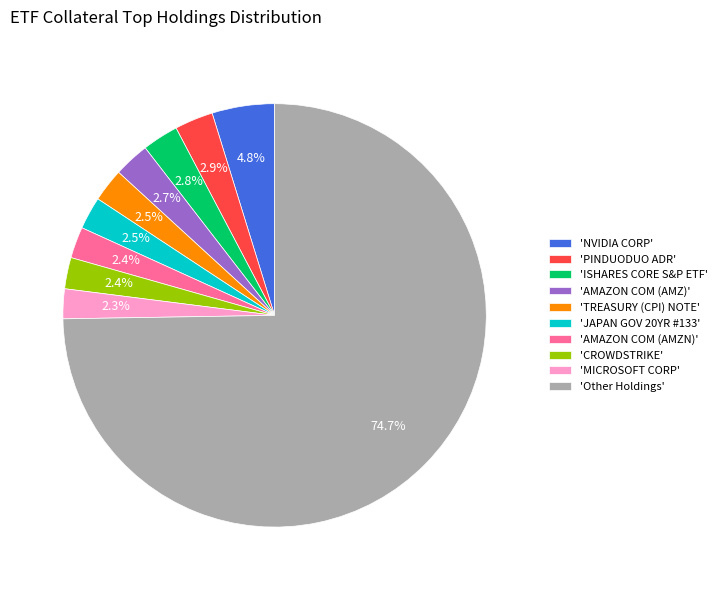

Is there any slice that represents more than half of the pie?

Yes